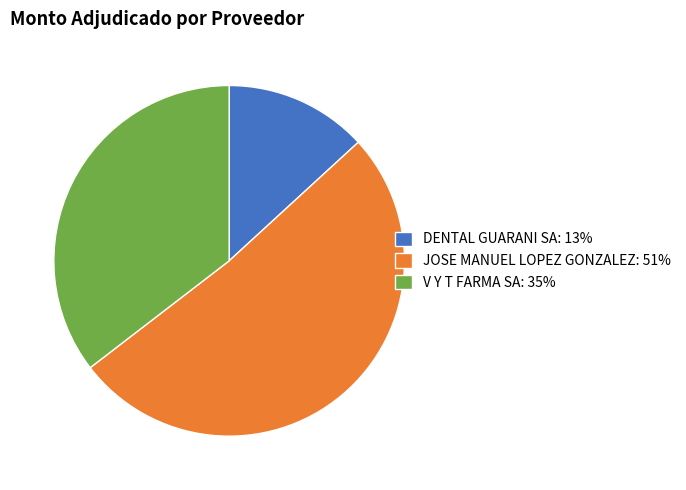

Is there any slice that represents more than half of the pie?

Yes